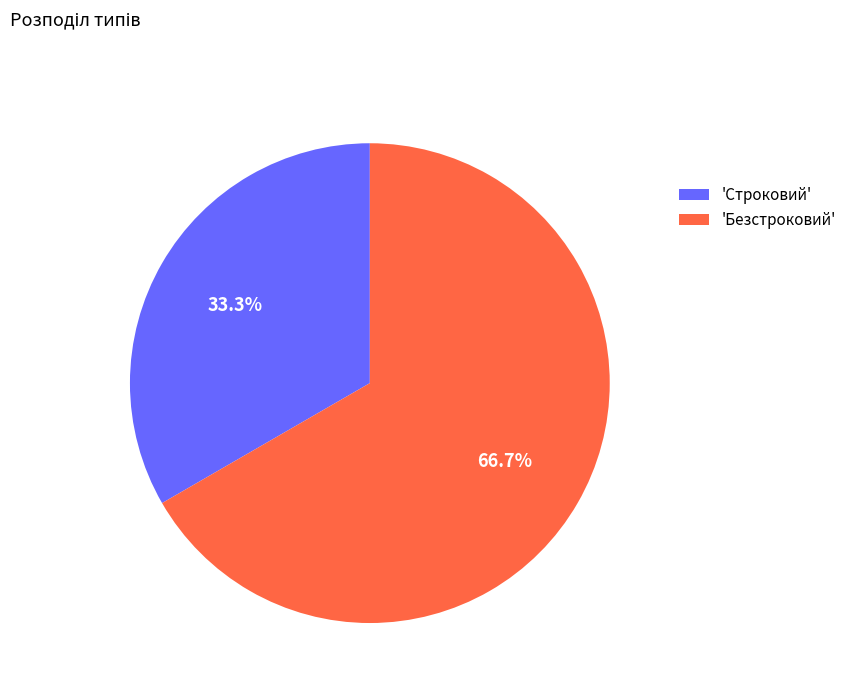

What is the total percentage of 'Строковий' and 'Безстроковий'?

100.0%